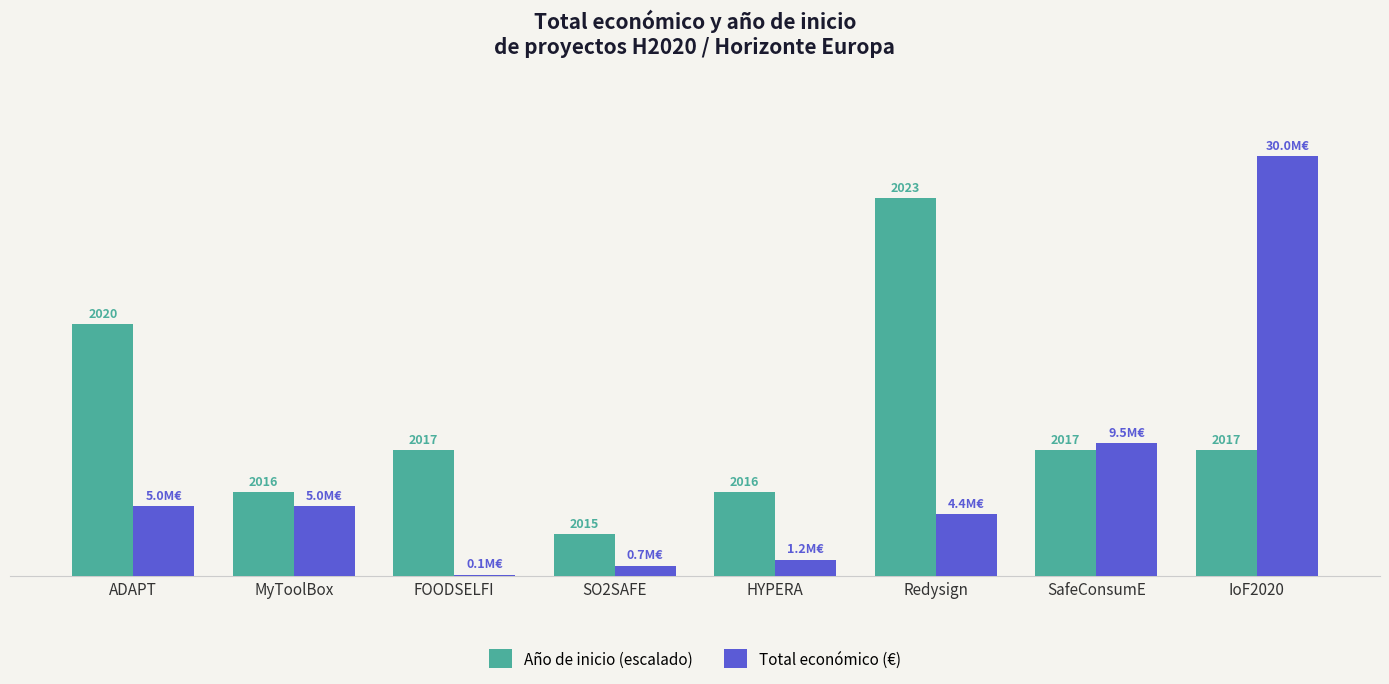

What are all the series names shown in the legend?

Año de inicio (escalado), Total económico (€)